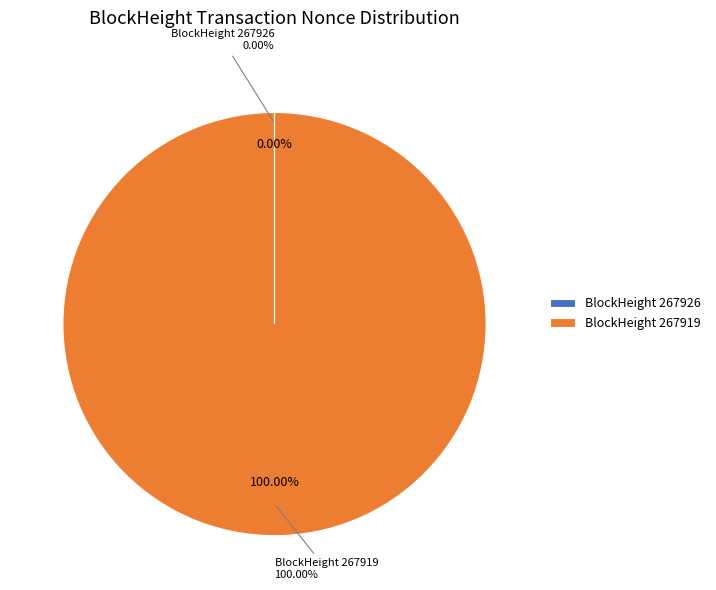

What is the change in value from 267926 to 267919?

+18636